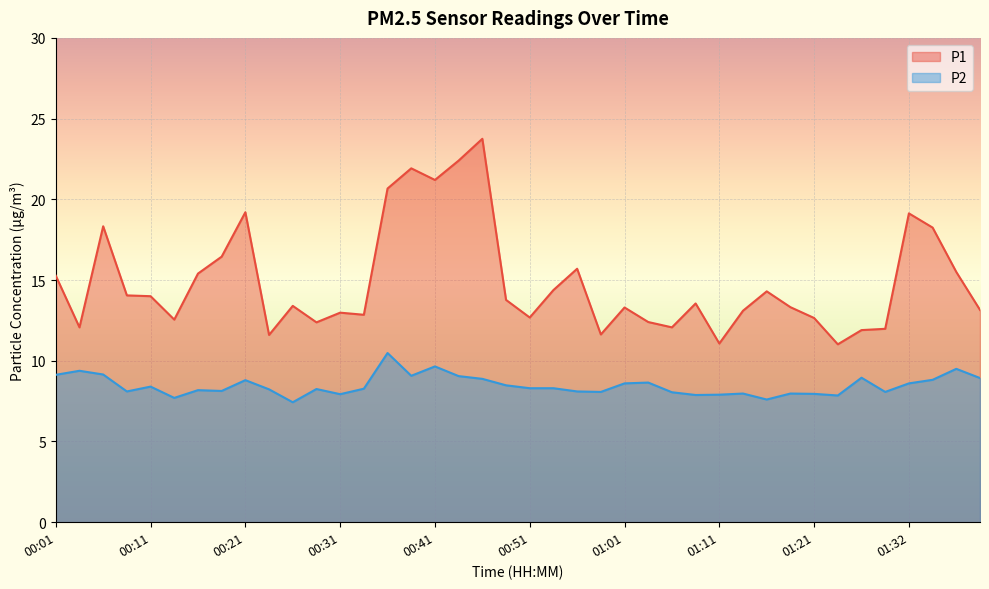

Is the value of P2 at 00:24 greater than the value of P1 at 00:16?

No